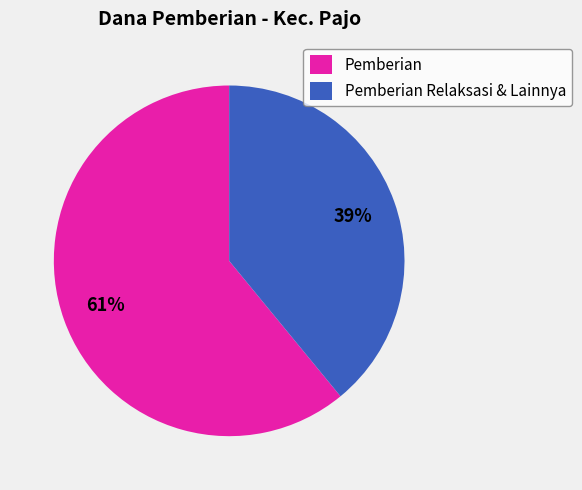

Between Pemberian Relaksasi & Lainnya and Pemberian, which is larger?

Pemberian